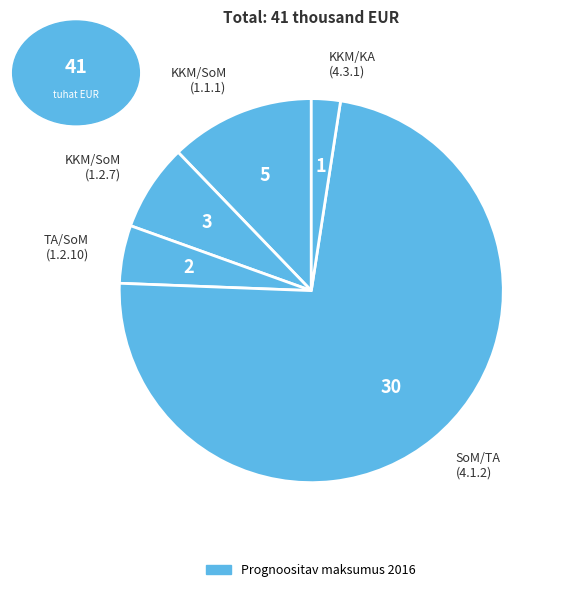

Between TA/SoM (1.2.10) and SoM/TA (4.1.2), which is larger?

SoM/TA (4.1.2)